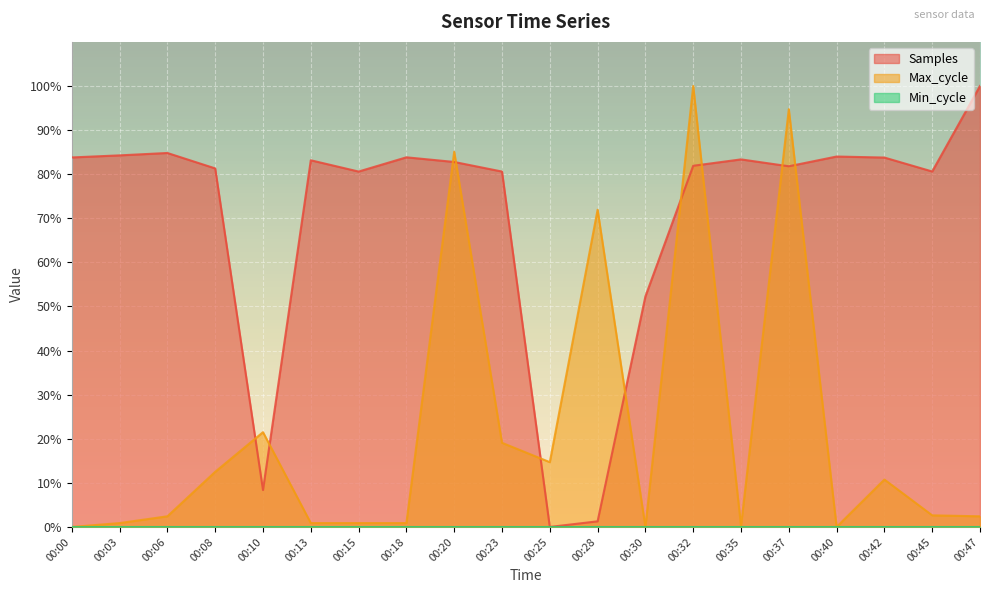

Between which two adjacent categories do Max_cycle and Samples first intersect?

00:08 and 00:10